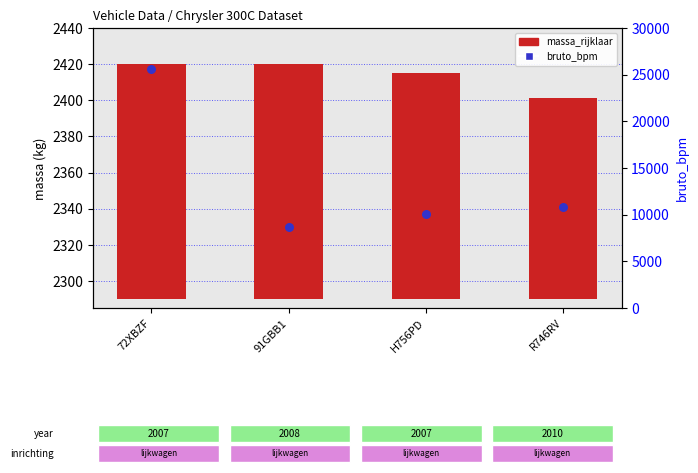

Which series has the widest spread of Y values?

bruto_bpm